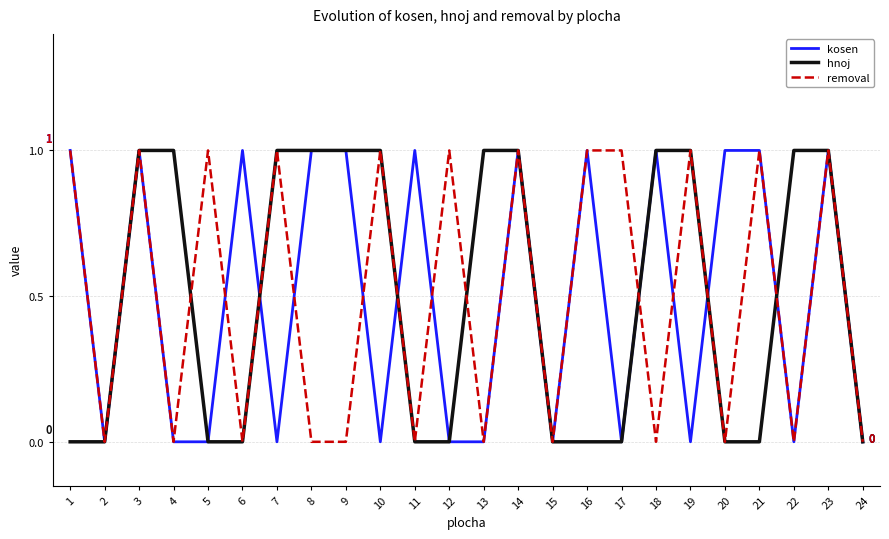

Is the value of kosen at 3 greater than the value of removal at 18?

Yes